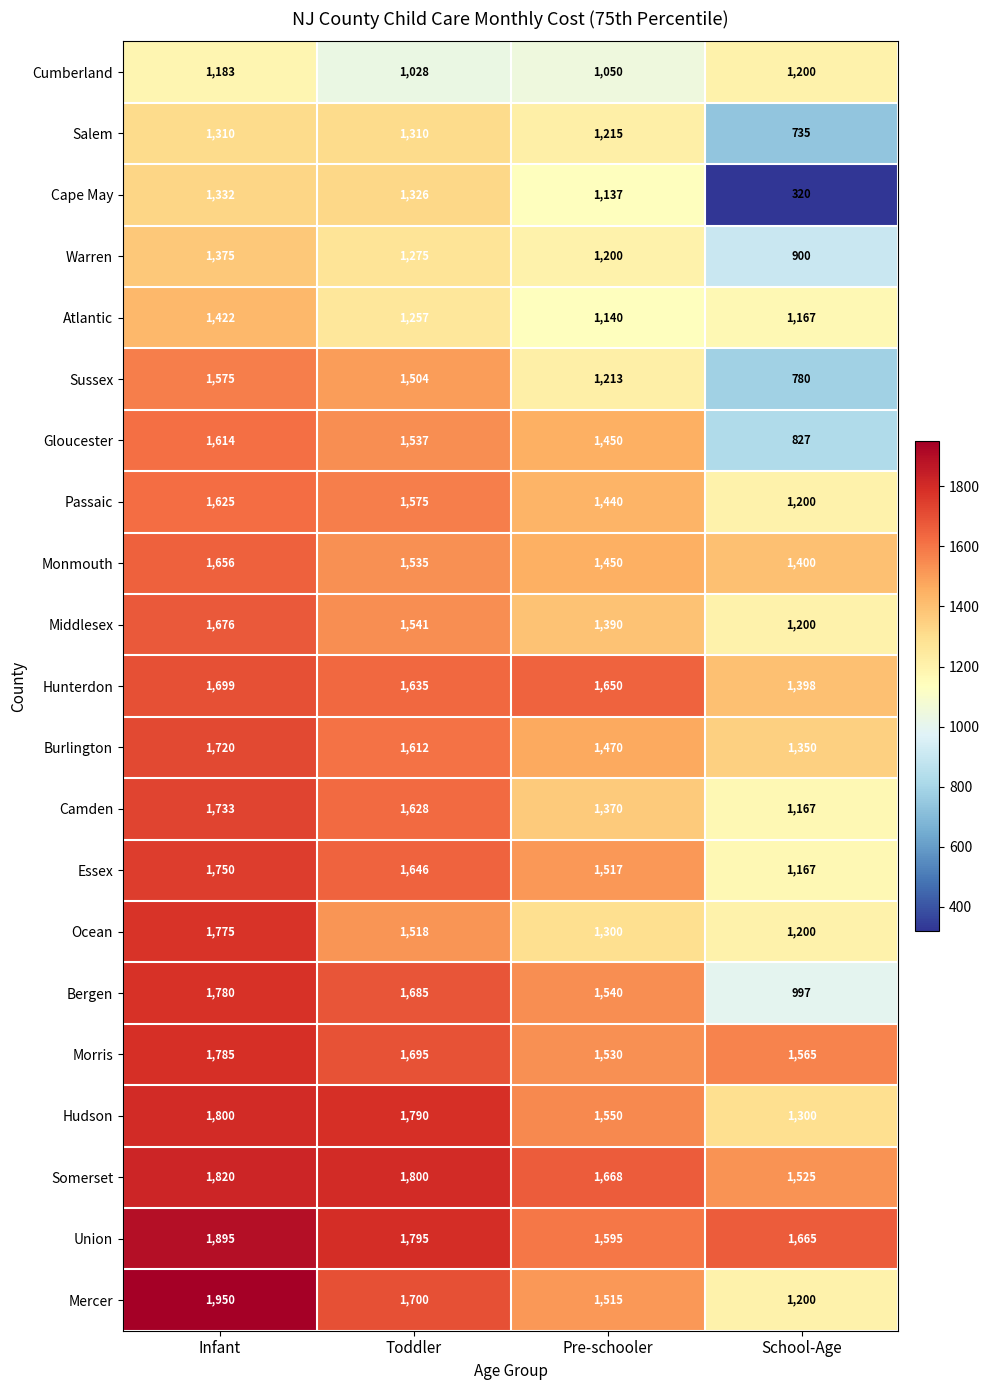

Where does the Morris series first go above 1695?

Infant